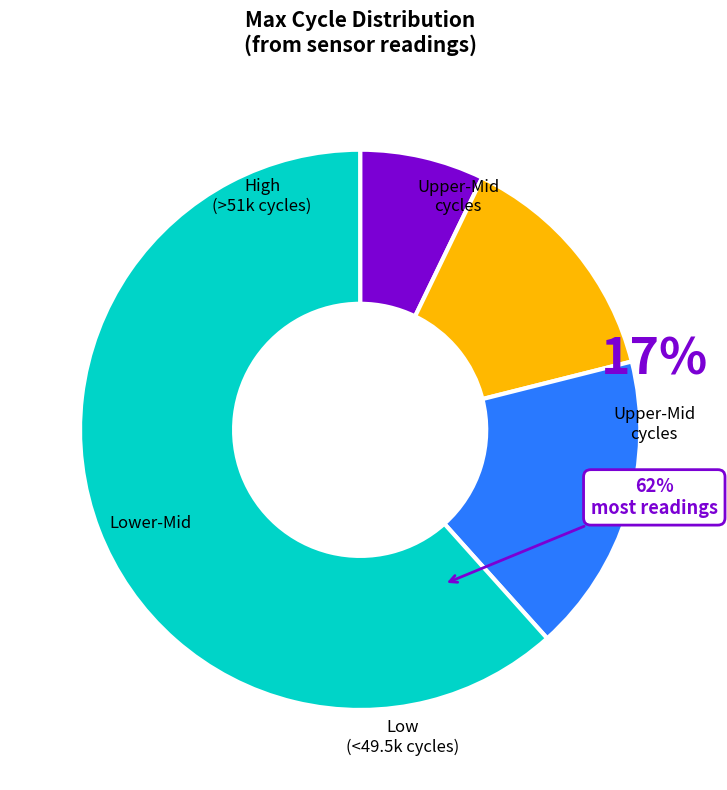

To the nearest percent, what is the average slice percentage?

25%